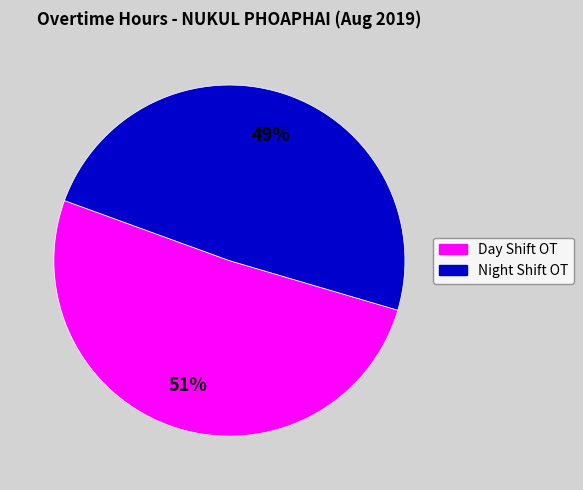

To the nearest percent, what is the average slice percentage?

50%